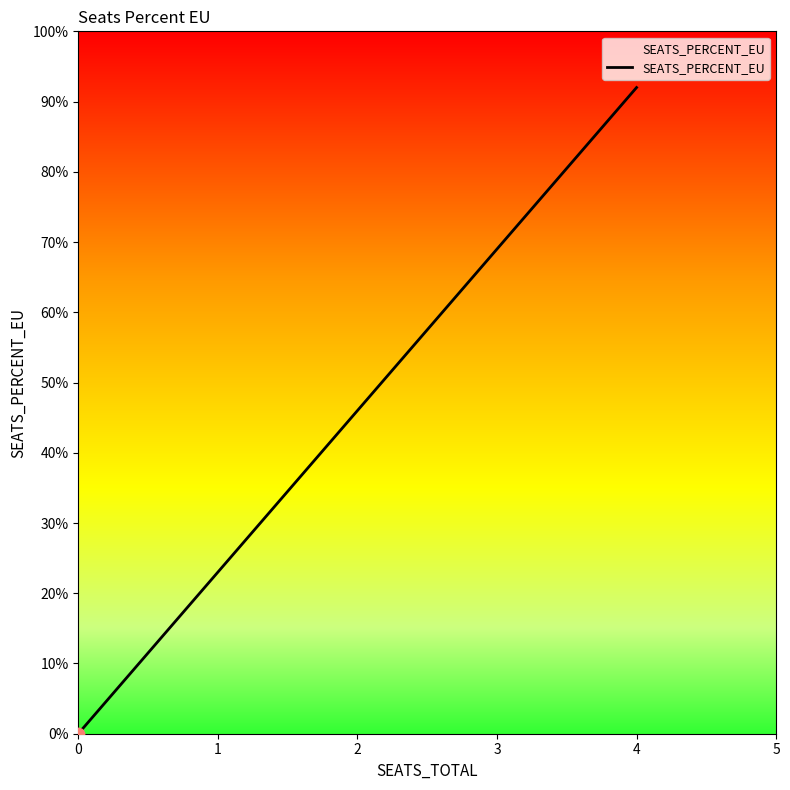

What is the change in value from 0 to 4?

+0.9